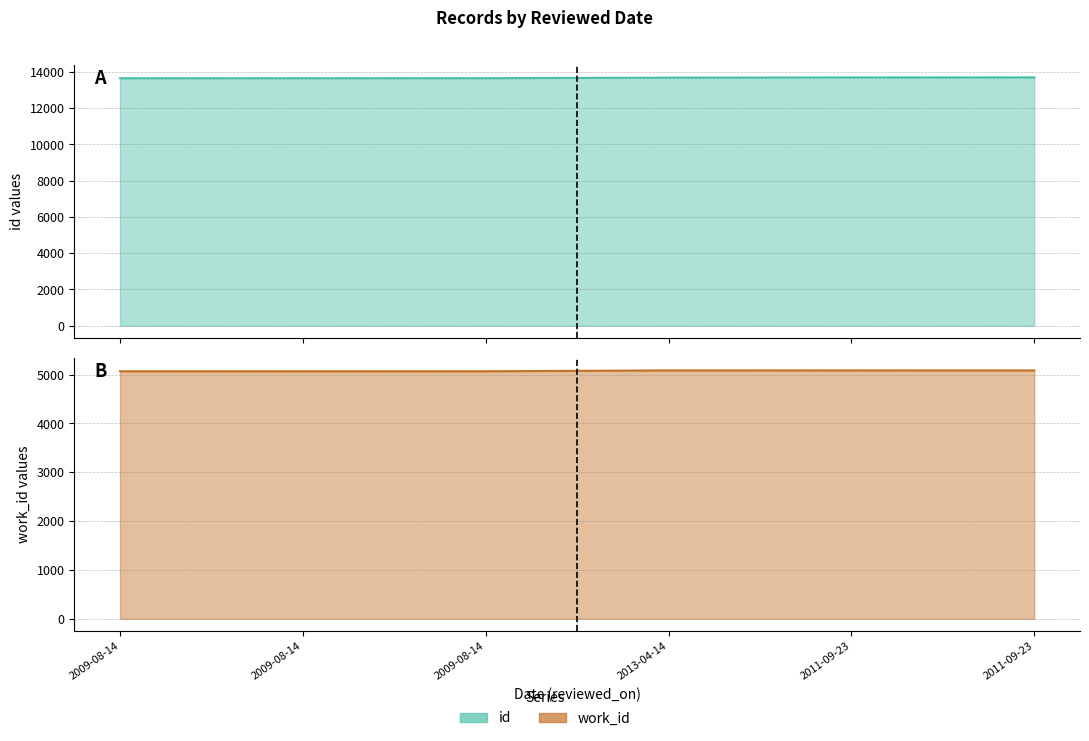

What is the maximum value for id?

13703